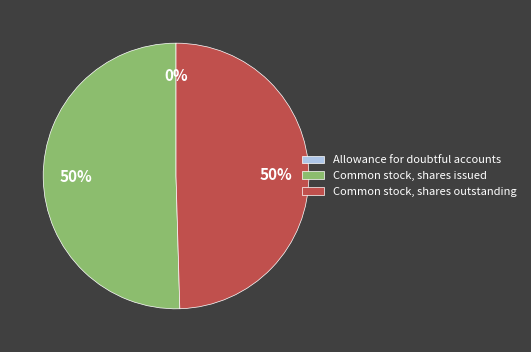

To the nearest percent, what portion does Common stock, shares outstanding represent?

50%